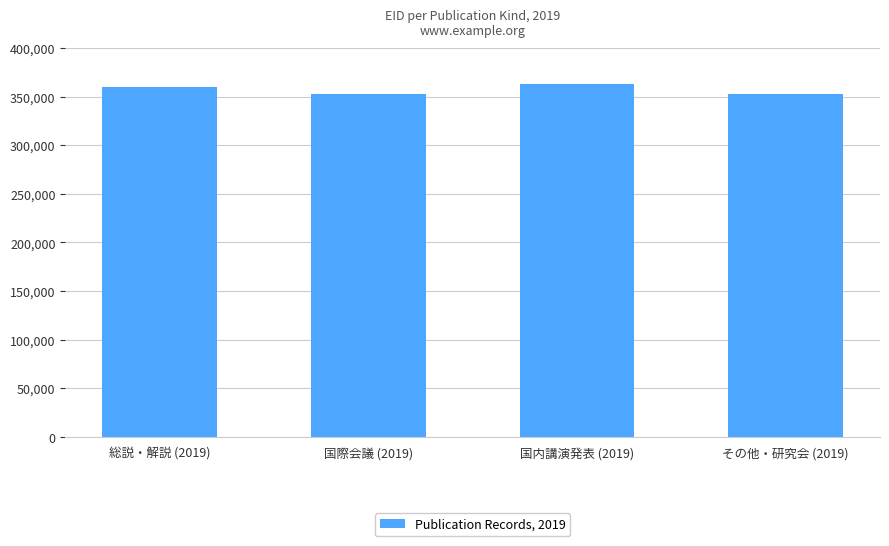

Is it true that the value at その他・研究会 (2019) is 352569?

True